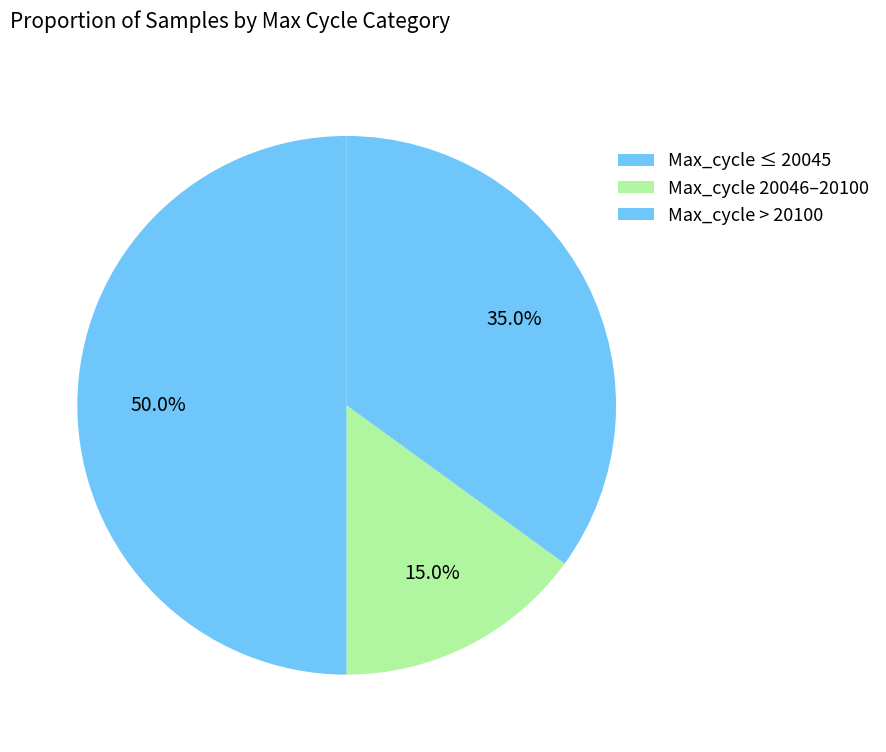

Which category has the biggest portion of the pie?

Max_cycle ≤ 20045